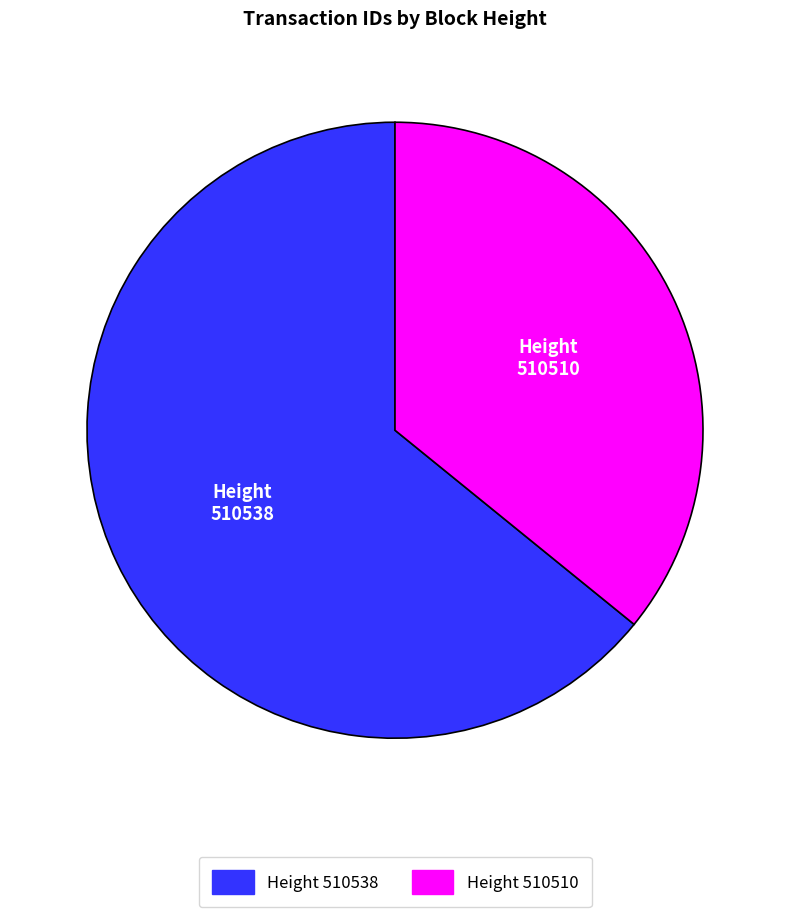

Does any single category account for the majority?

Yes